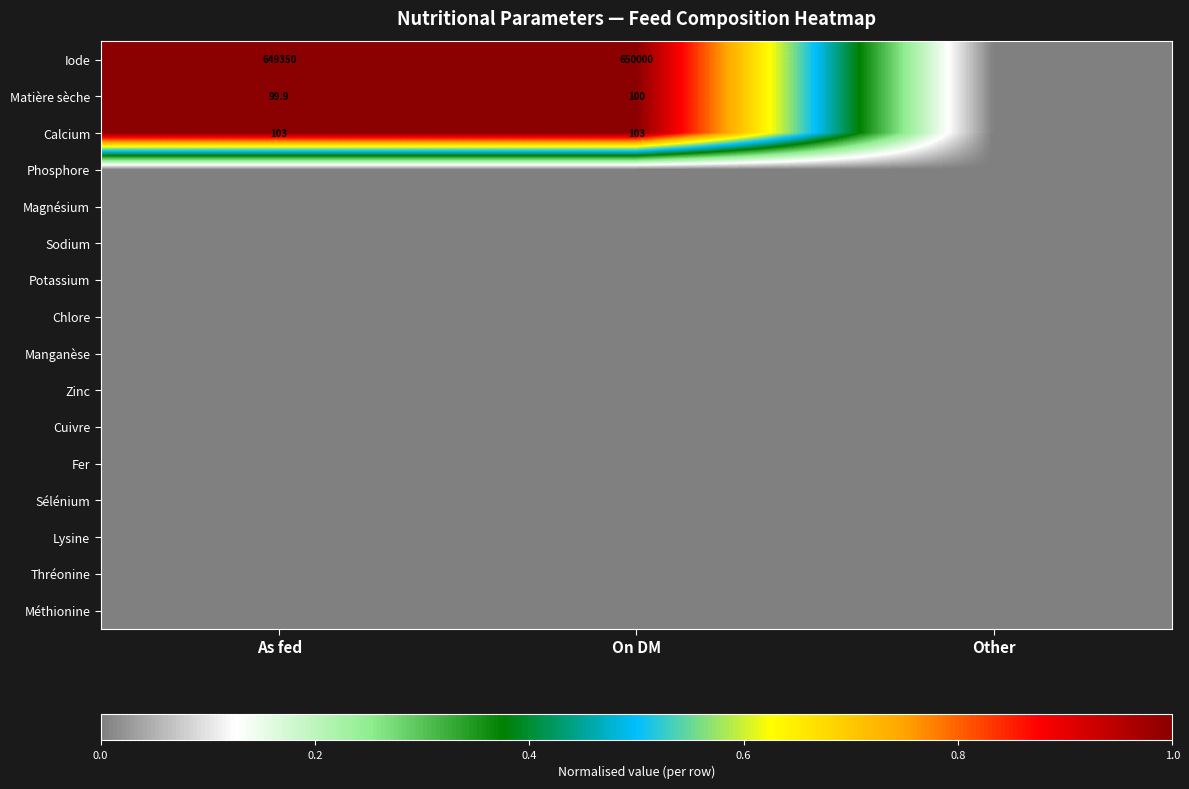

Is the value of Zinc at On DM greater than the value of Phosphore at As fed?

No